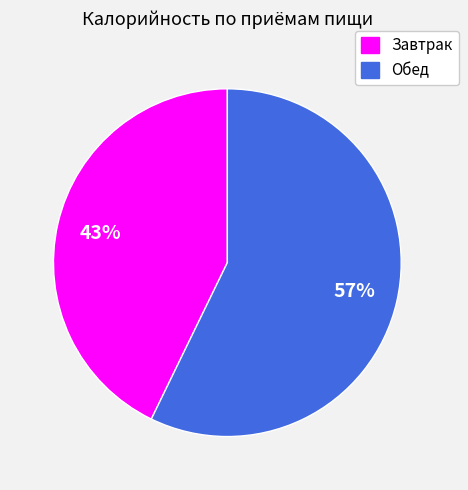

Rank the categories by value from highest to lowest.

Обед, Завтрак